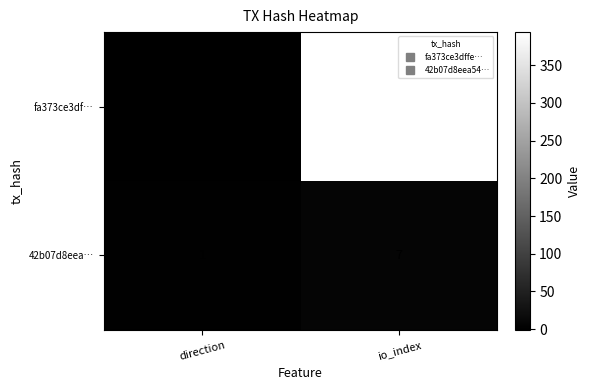

Where is 42b07d8eea… nearest to the value 4?

direction